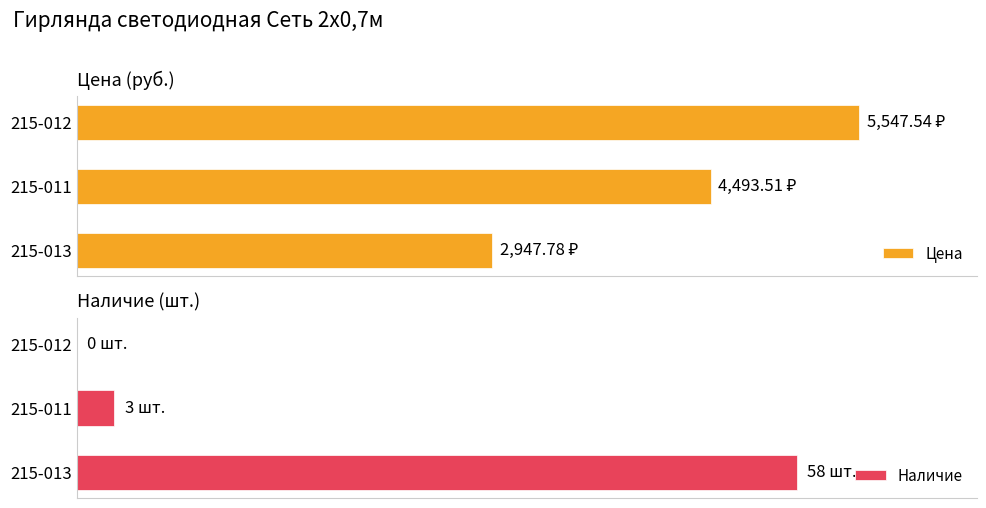

Which series has the largest total across all categories?

Цена